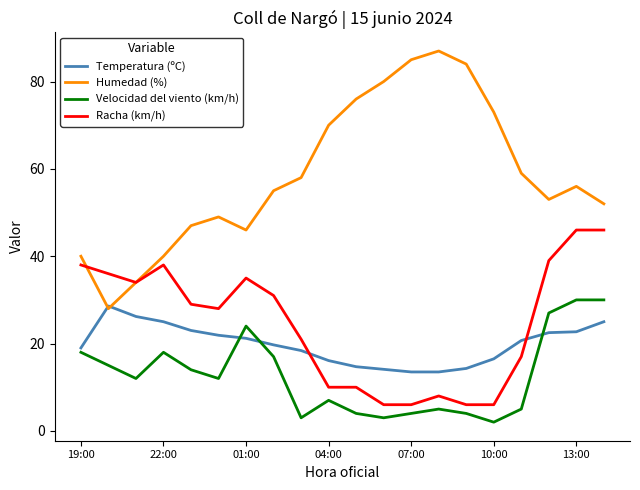

True or false: Racha (km/h) and Velocidad del viento (km/h) intersect in this chart.

False